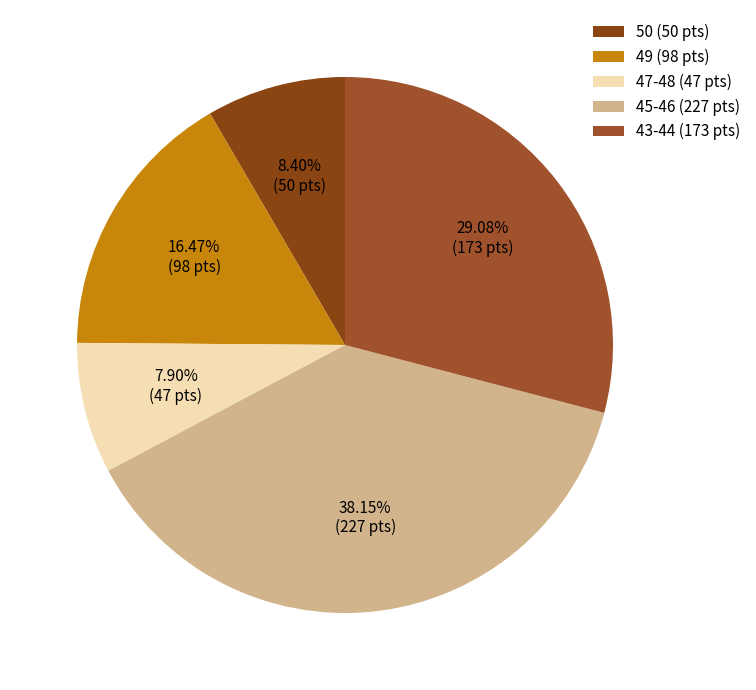

Which slice is the largest?

45-46 (227 pts)